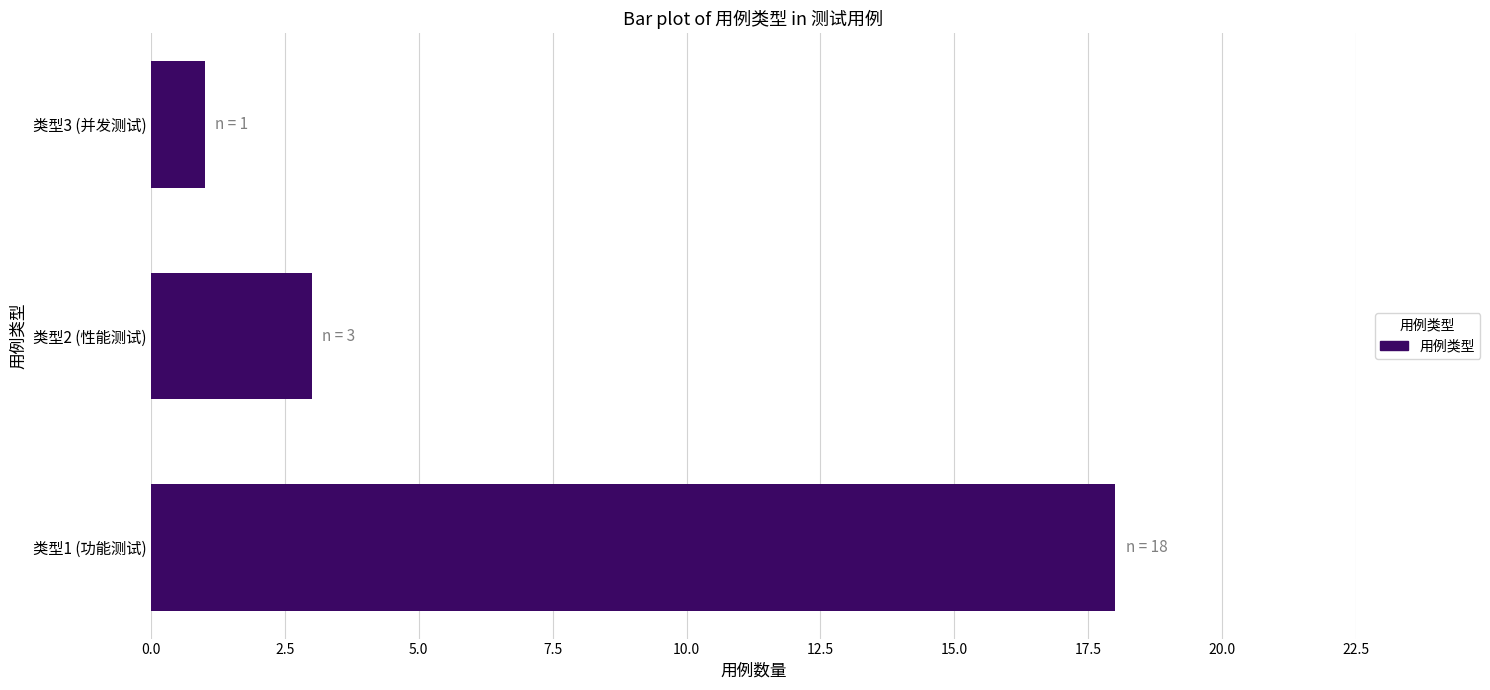

Count the values in the range 1 to 18.

3